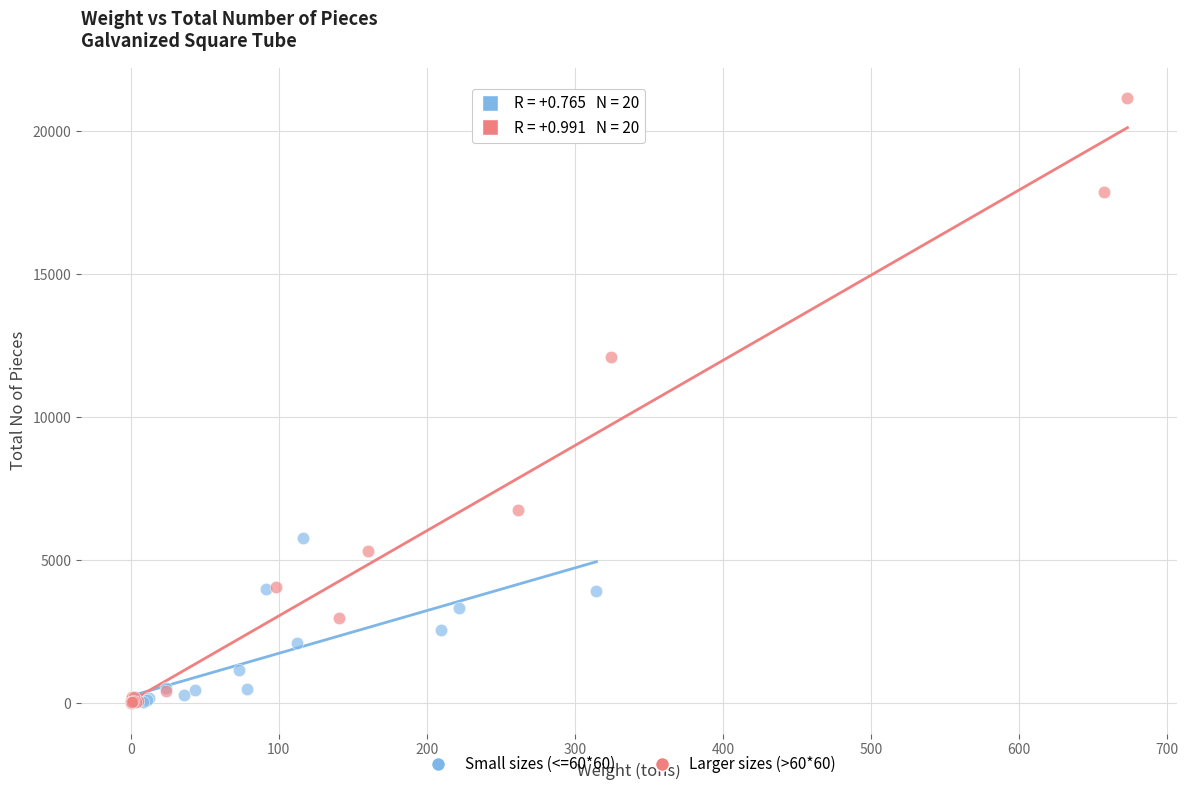

Which series has the widest spread of Y values?

Larger sizes (>60*60)